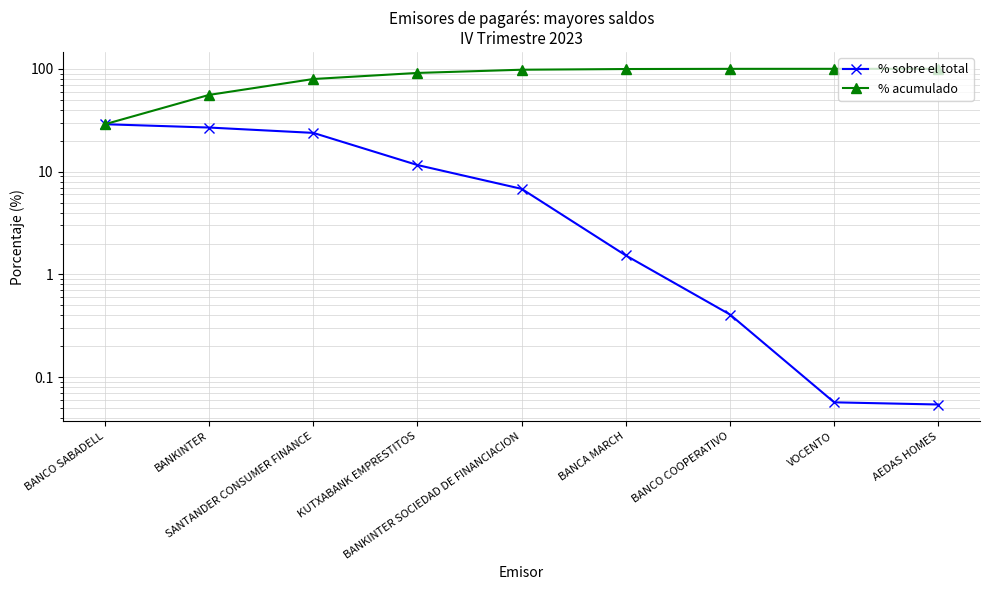

Rank the categories by % acumulado value from highest to lowest.

AEDAS HOMES, VOCENTO, BANCO COOPERATIVO, BANCA MARCH, BANKINTER SOCIEDAD DE FINANCIACION, KUTXABANK EMPRESTITOS, SANTANDER CONSUMER FINANCE, BANKINTER, BANCO SABADELL